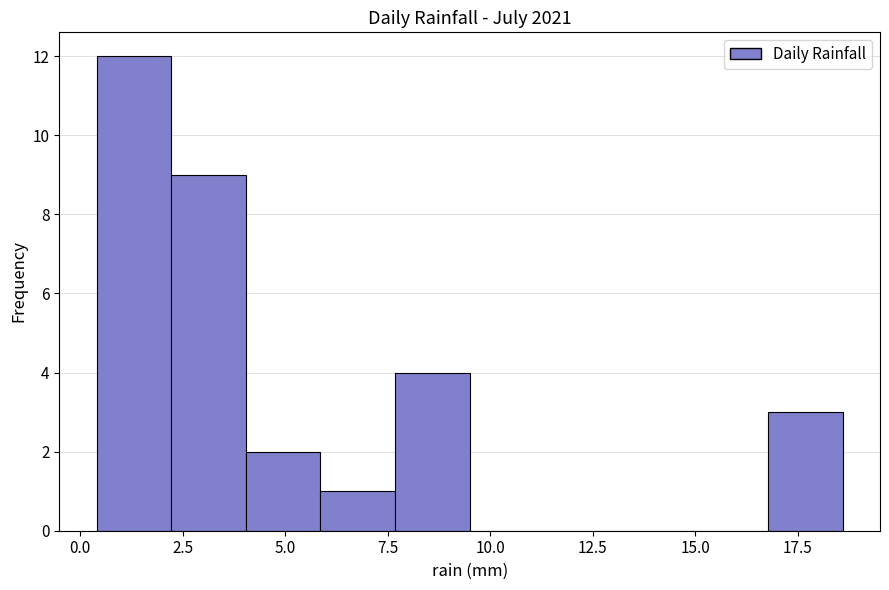

Around what value on the x-axis is the tallest bar? Give the approximate position of its centre, as read against the axis.

1.5